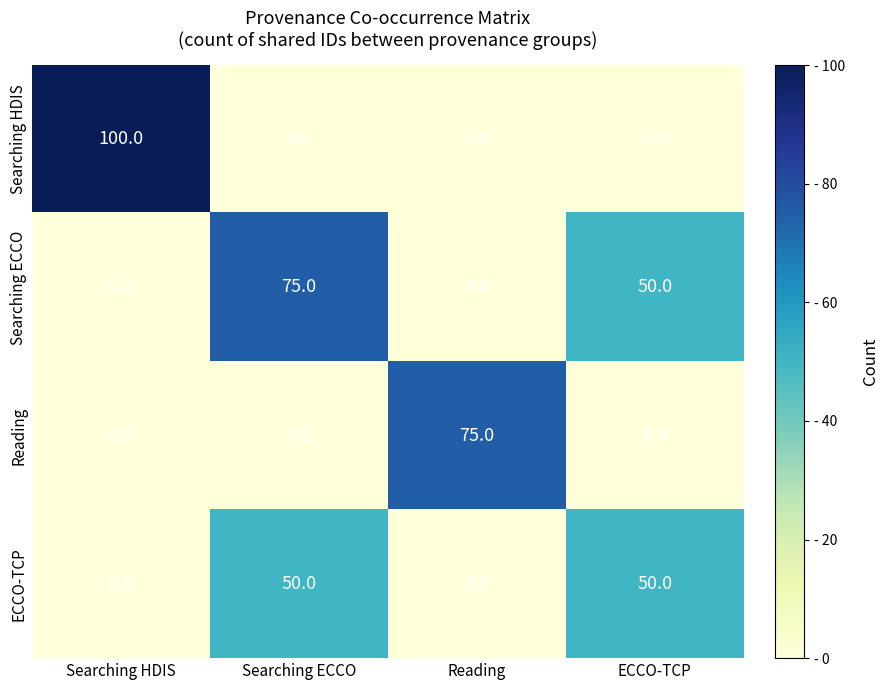

Reading right to left, list all the values displayed in this chart.

Searching HDIS: ECCO-TCP=0	Reading=0	Searching ECCO=0	Searching HDIS=100
Searching ECCO: ECCO-TCP=50	Reading=0	Searching ECCO=75	Searching HDIS=0
Reading: ECCO-TCP=0	Reading=75	Searching ECCO=0	Searching HDIS=0
ECCO-TCP: ECCO-TCP=50	Reading=0	Searching ECCO=50	Searching HDIS=0